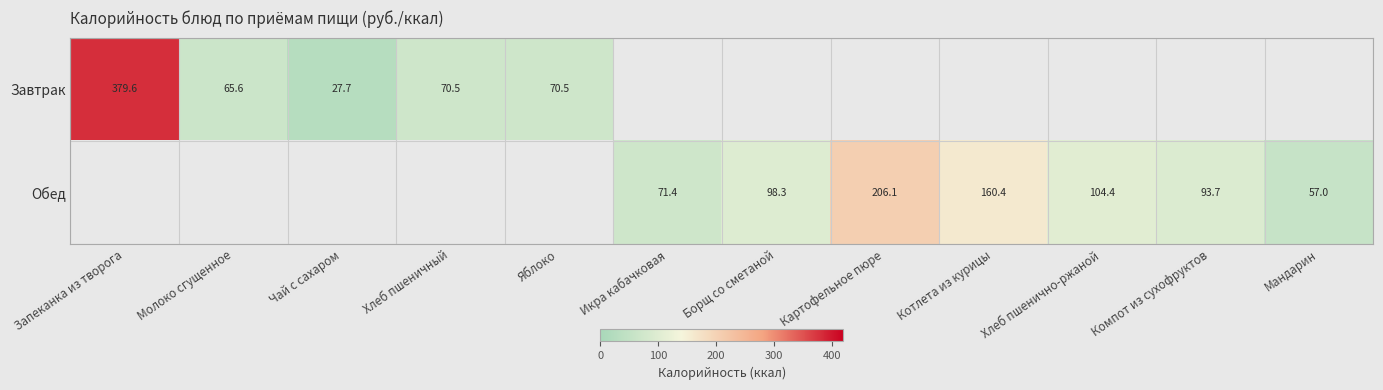

At Запеканка из творога, list the series in order from largest to smallest.

Завтрак, Обед